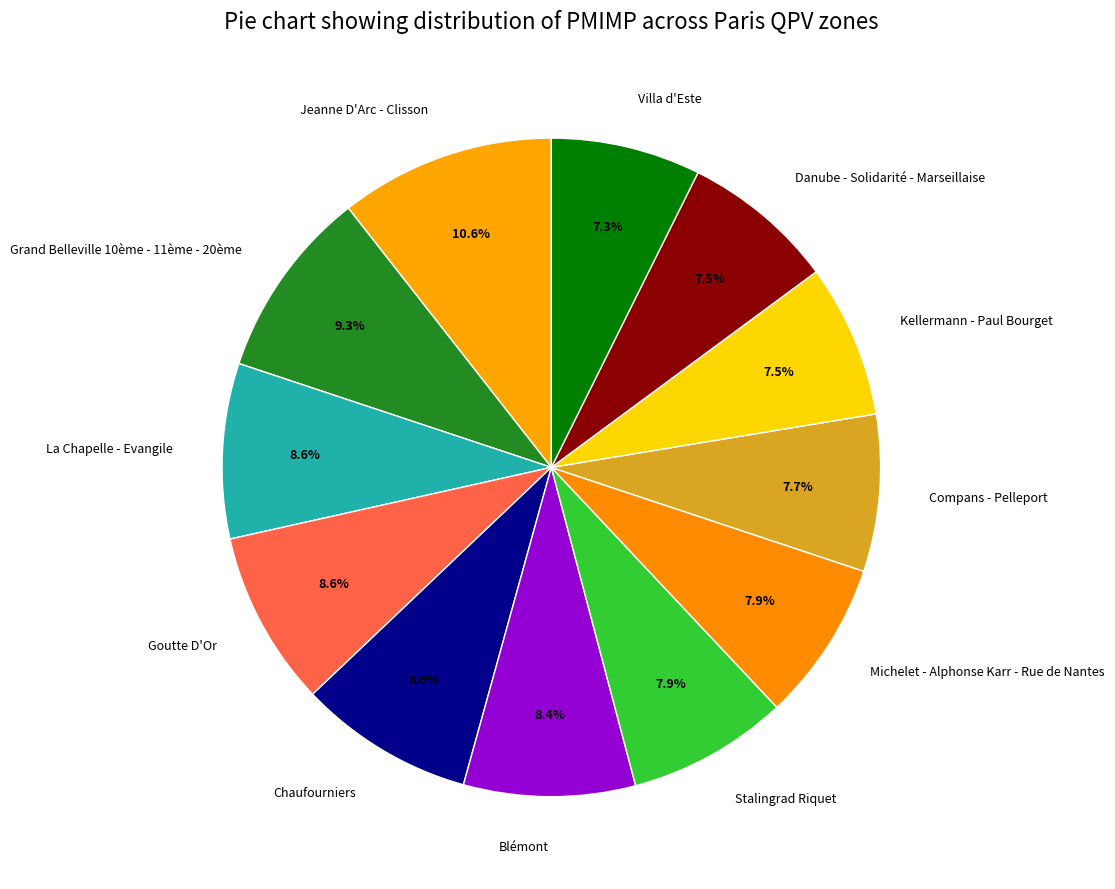

Which slice is the largest?

Jeanne D'Arc - Clisson